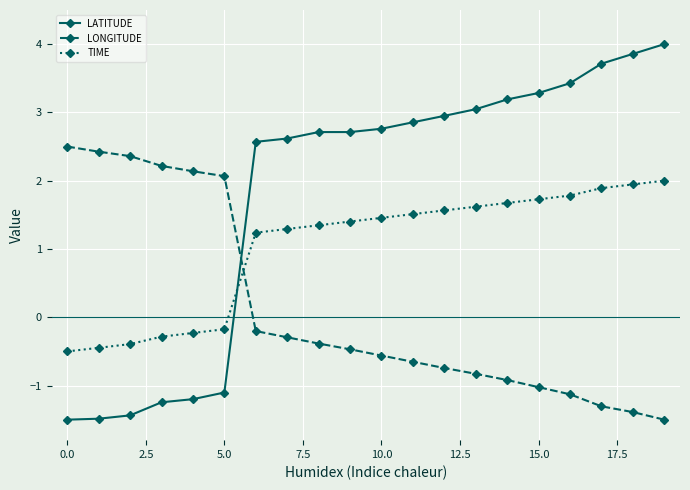

What is the sum of all LONGITUDE values?

2.3